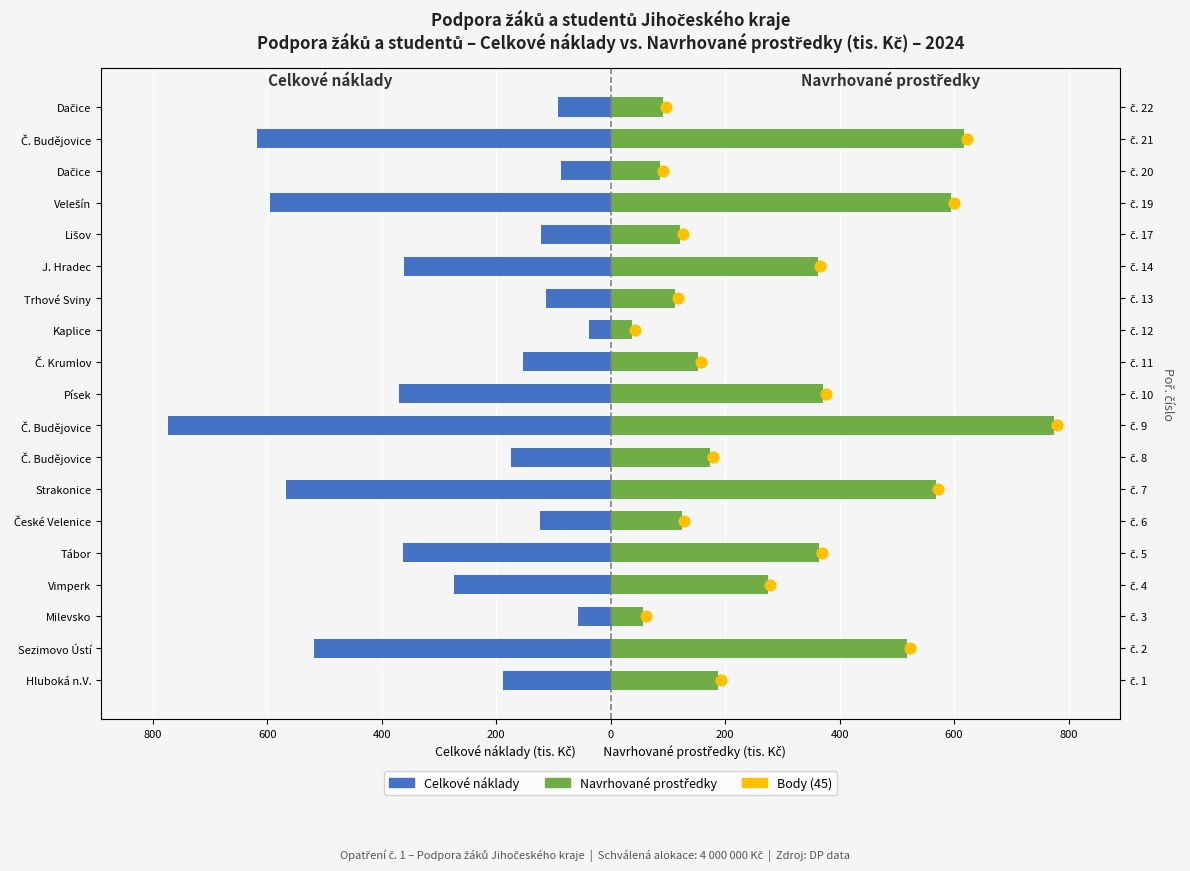

Which series reaches the maximum Y coordinate?

Navrhované prostředky